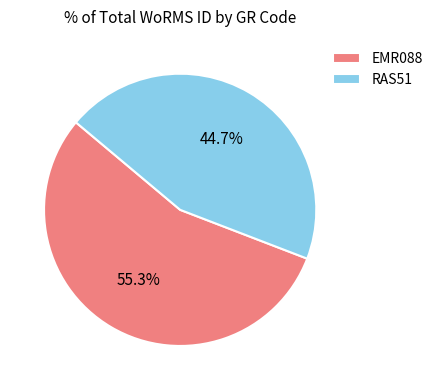

Between RAS51 and EMR088, which is larger?

EMR088